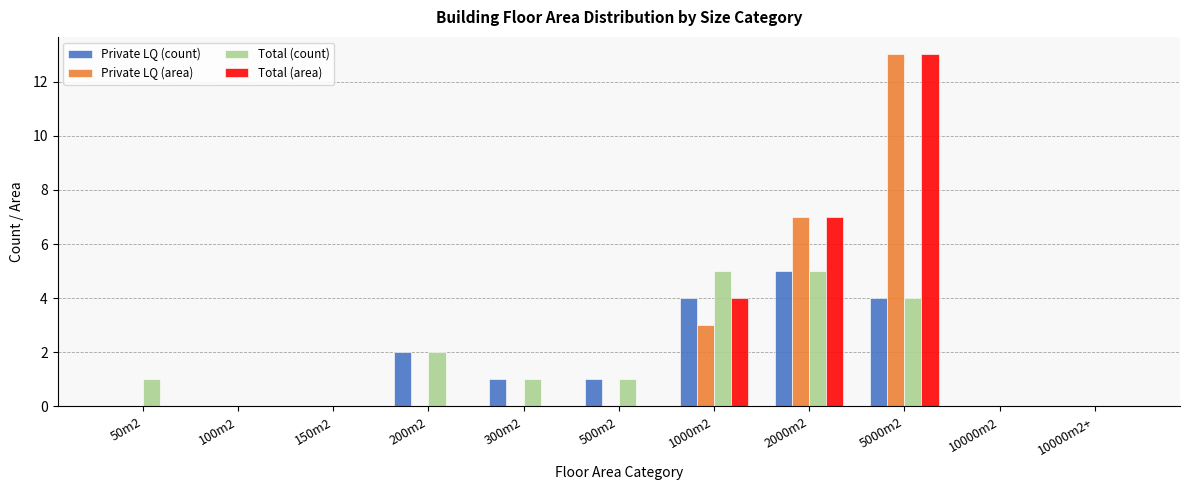

True or false: Total (count) has a value of 5 at 1000m2.

True